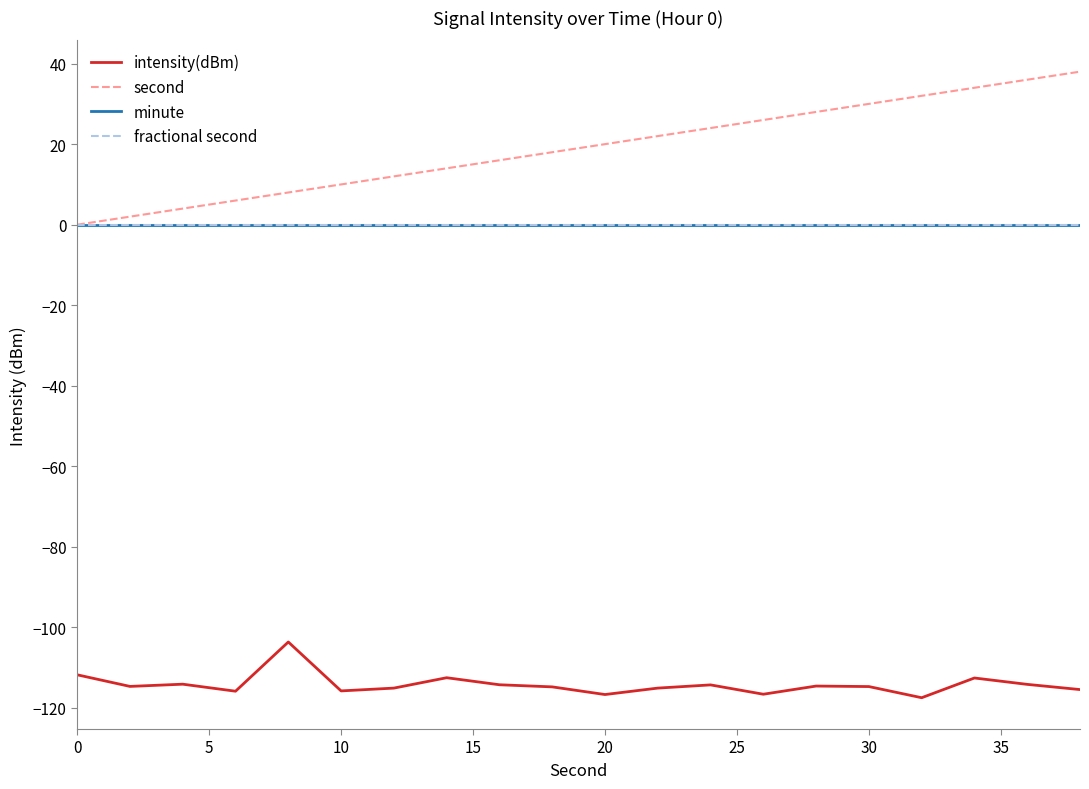

What is the sum of all second values?

380.0